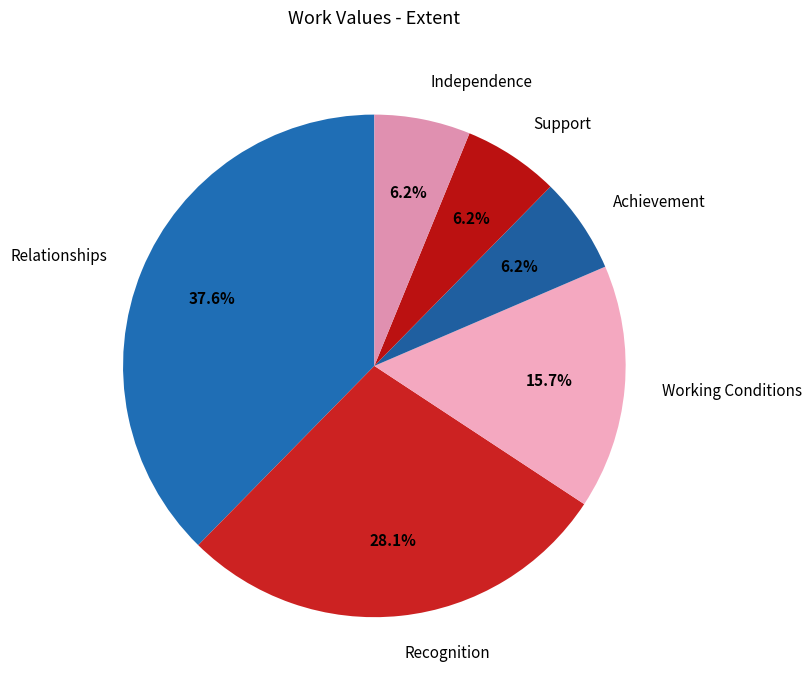

Does Recognition account for over 50% of the chart?

No